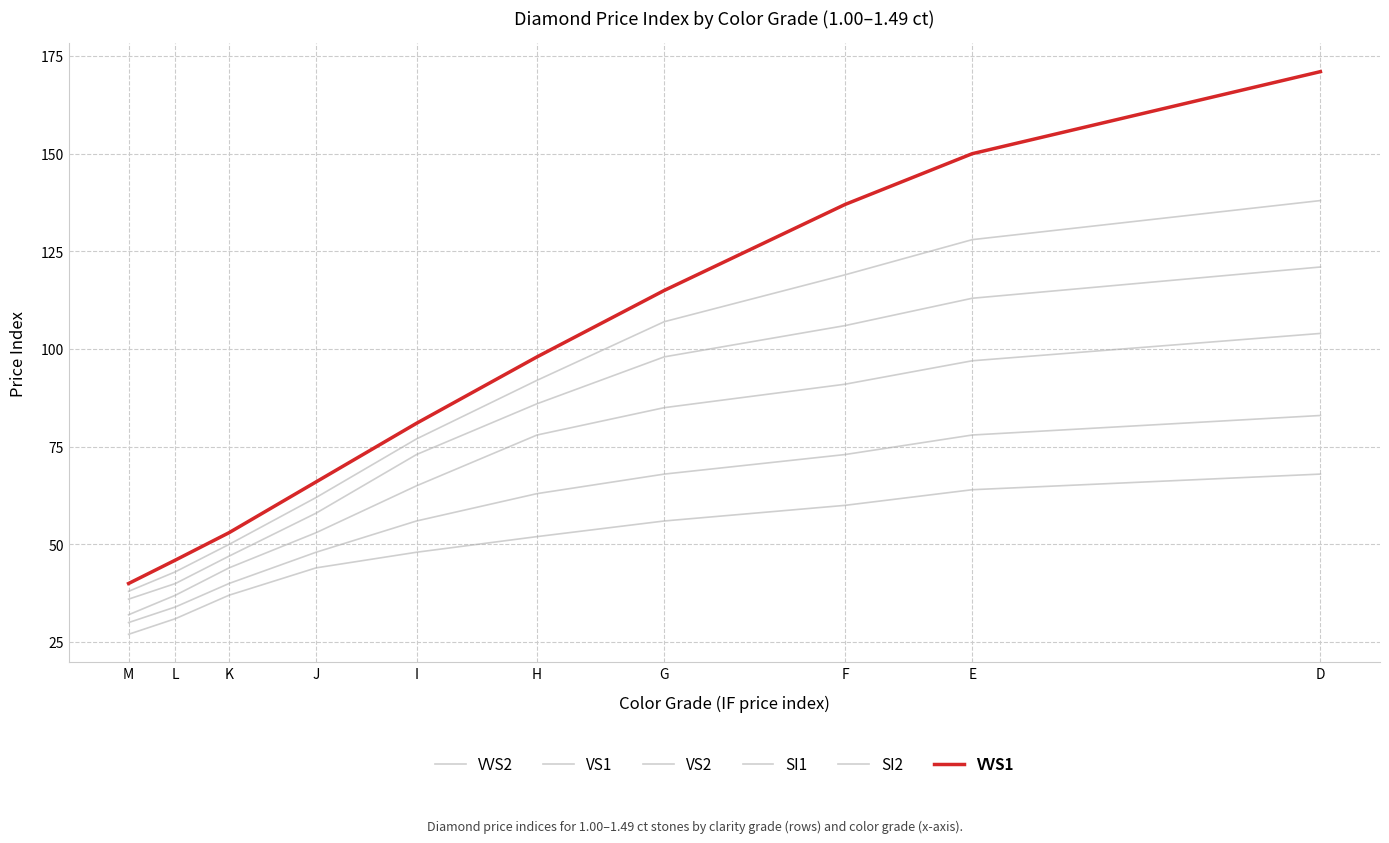

True or false: SI2 and VS2 cross at least once.

False